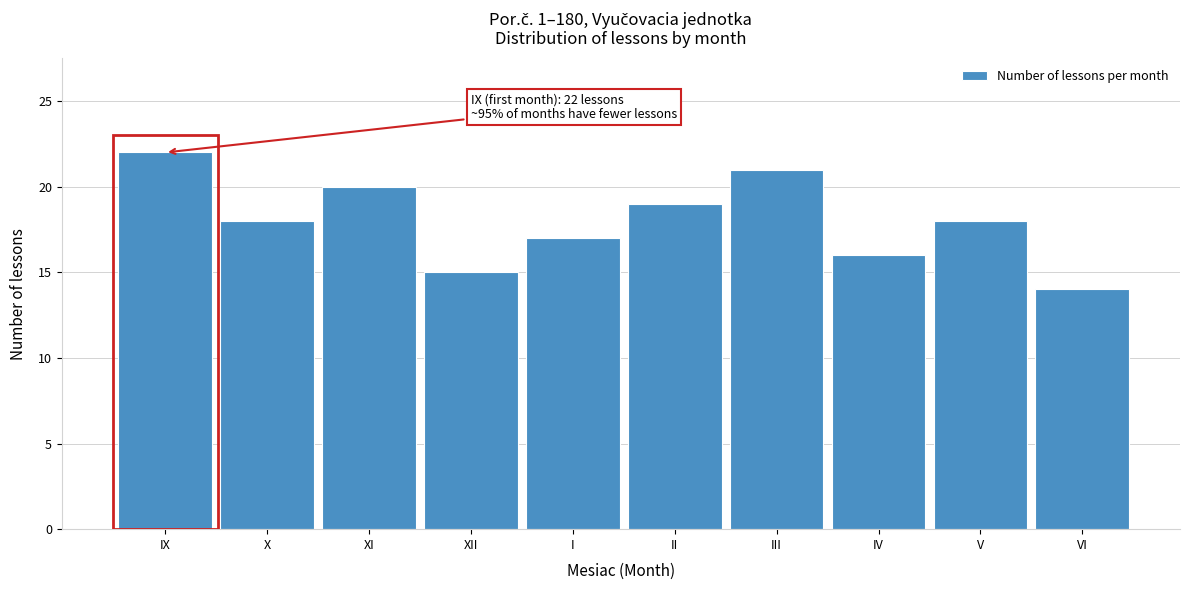

Reading left to right, transcribe all the data shown in this chart.

22	18	20	15	17	19	21	16	18	14